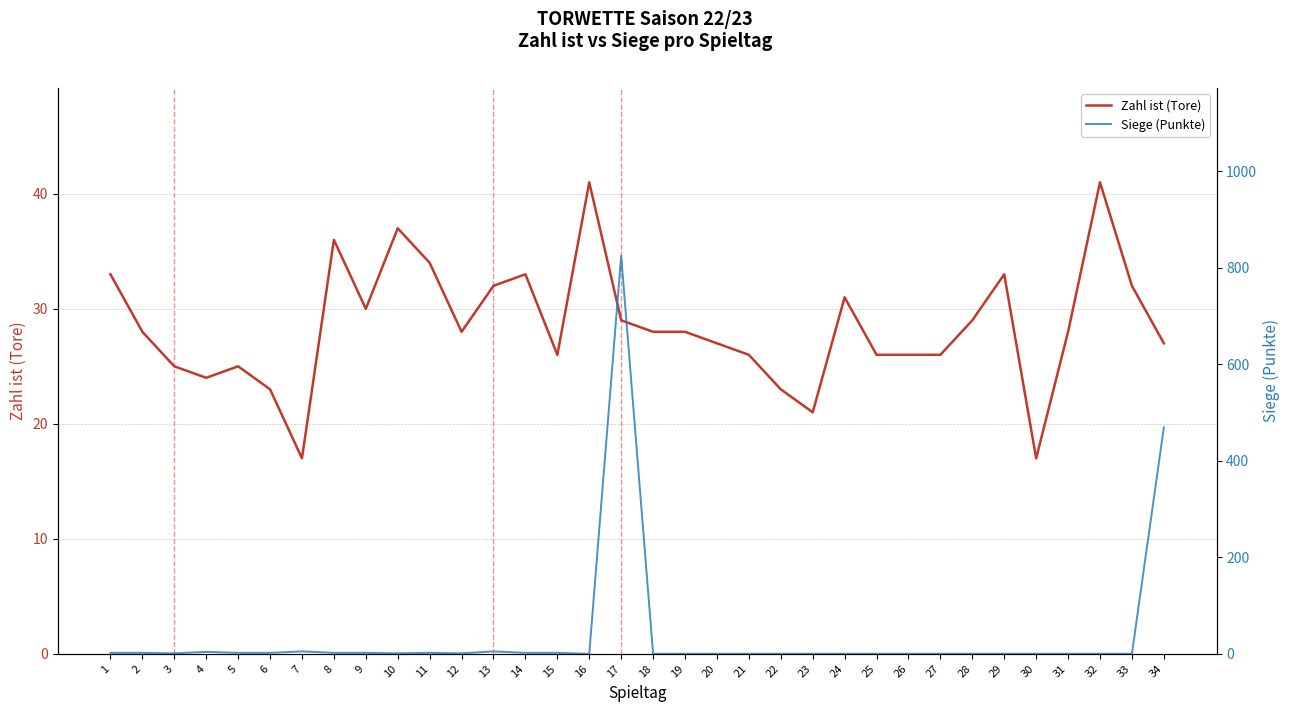

Where is the first local maximum for Siege (Punkte)?

4